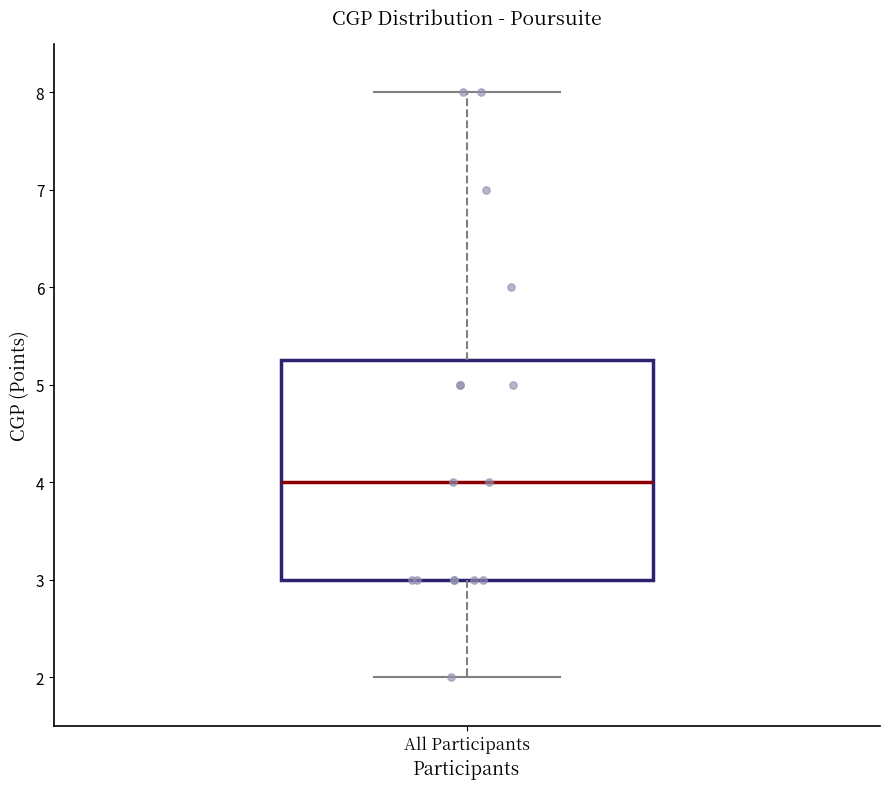

Where does the upper whisker of the box for All Participants end on the y-axis? The values are not printed on the chart, so give them approximately, as read against the axis.

8.0